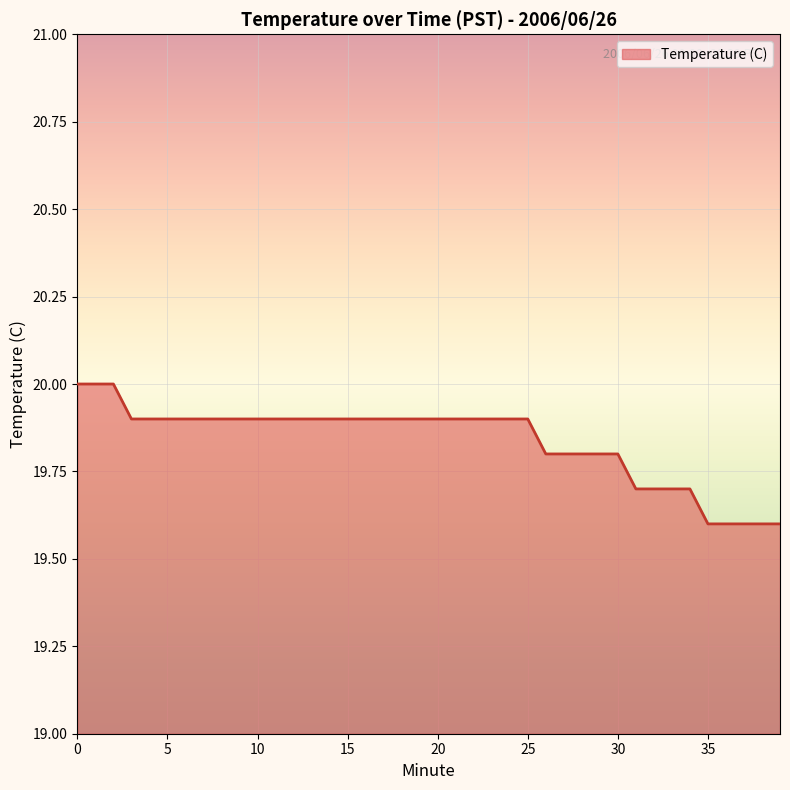

Reading right to left, transcribe all the data shown in this chart.

19.6	19.6	19.6	19.6	19.6	19.7	19.7	19.7	19.7	19.8	19.8	19.8	19.8	19.8	19.9	19.9	19.9	19.9	19.9	19.9	19.9	19.9	19.9	19.9	19.9	19.9	19.9	19.9	19.9	19.9	19.9	19.9	19.9	19.9	19.9	19.9	19.9	20.0	20.0	20.0